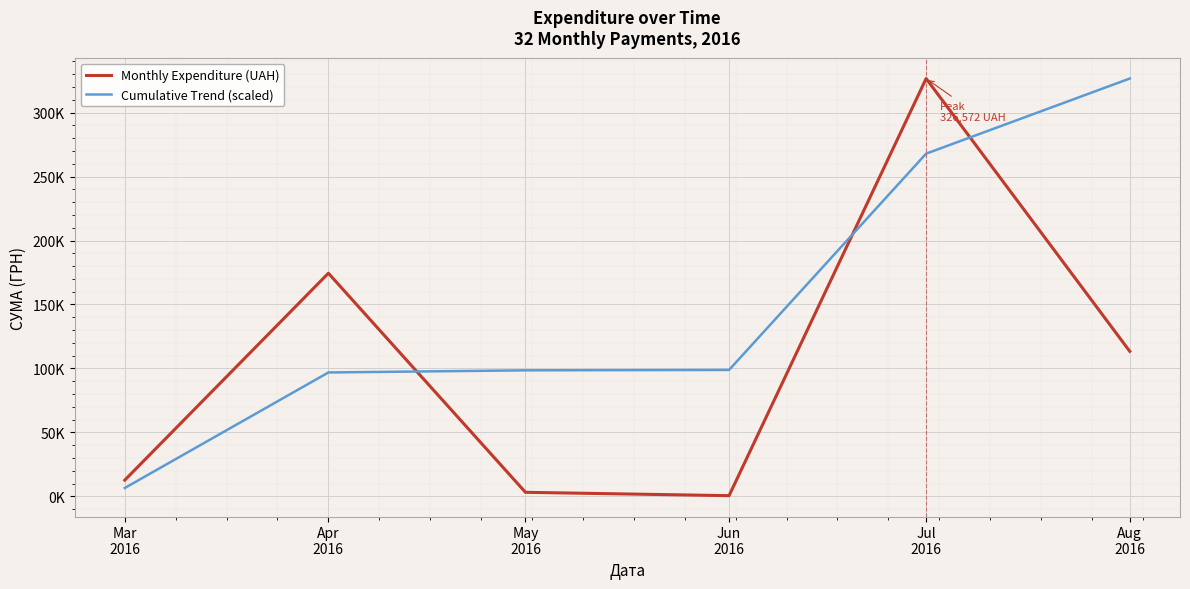

What are all the series names shown in the legend?

Monthly Expenditure (UAH), Cumulative Trend (scaled)